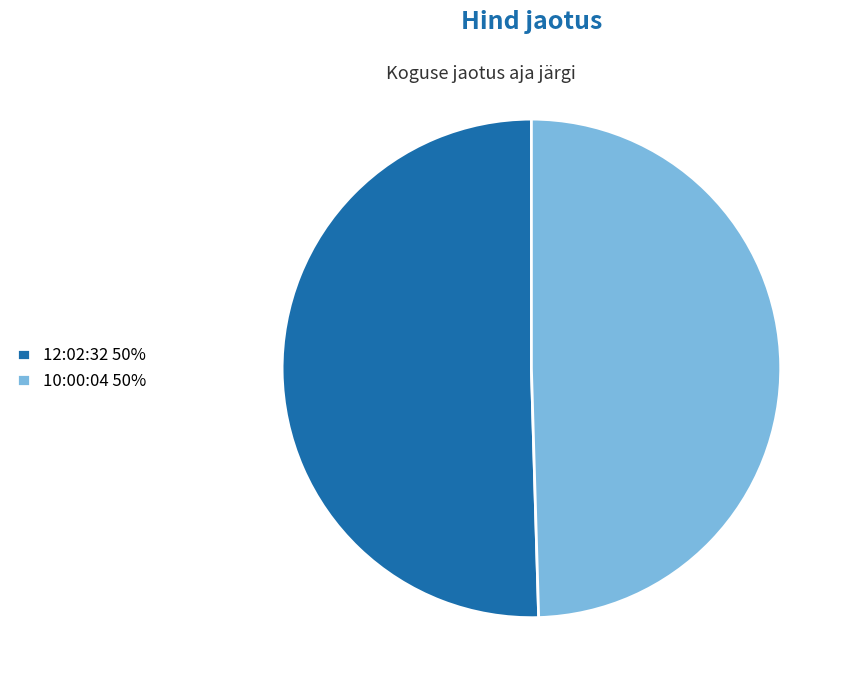

Is the sum of 10:00:04 50% and 12:02:32 50% greater than half?

Yes